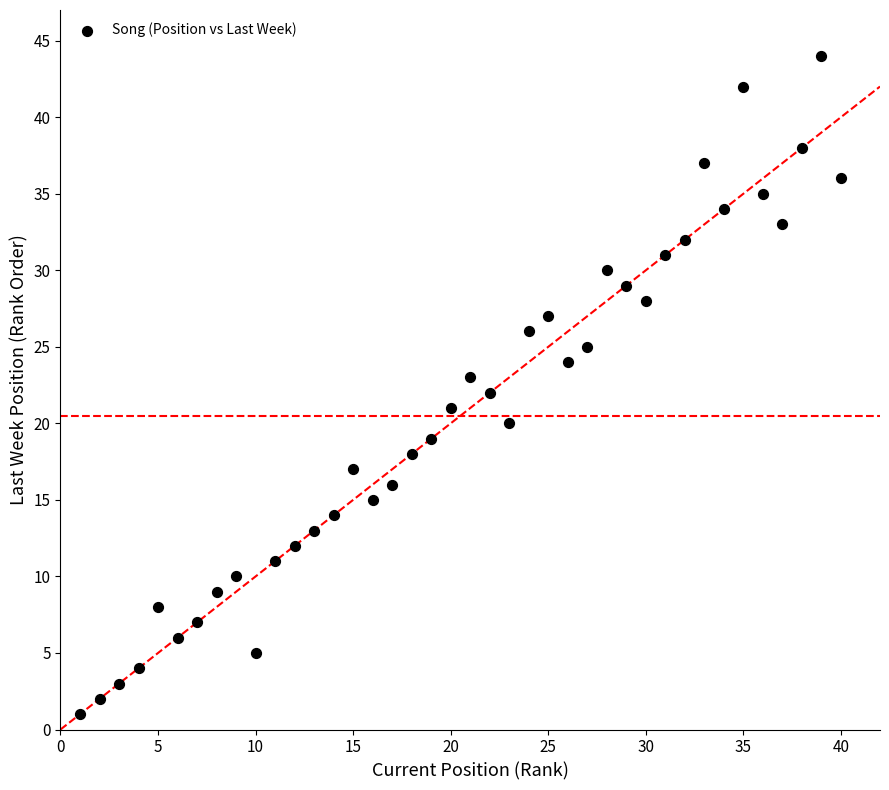

What is the range of X values (max minus min)?

39